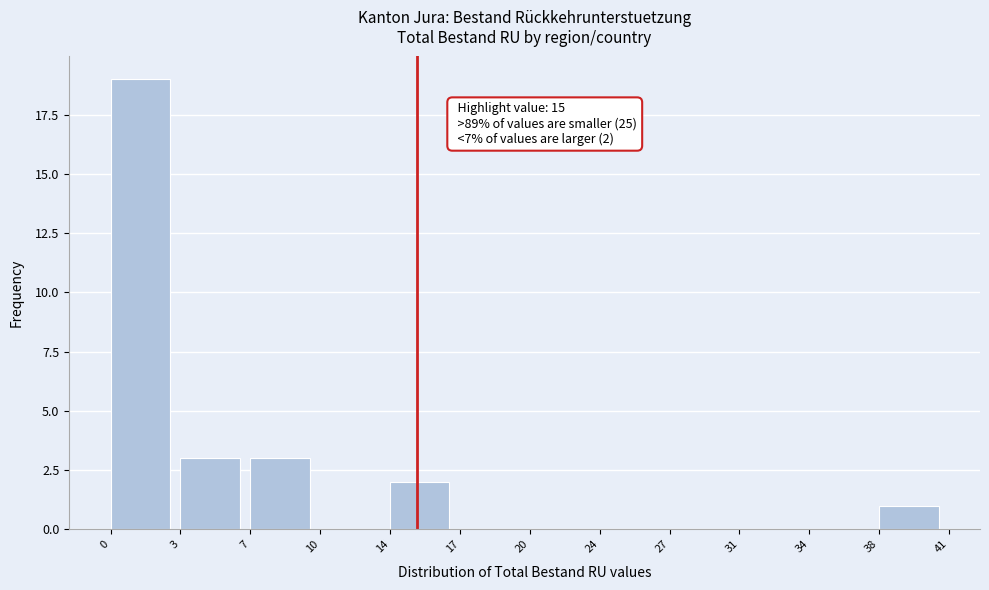

Reading left to right, what are all the values shown in this chart?

0=19	3=3	7=3	10=0	14=2	17=0	20=0	24=0	27=0	31=0	34=0	38=1